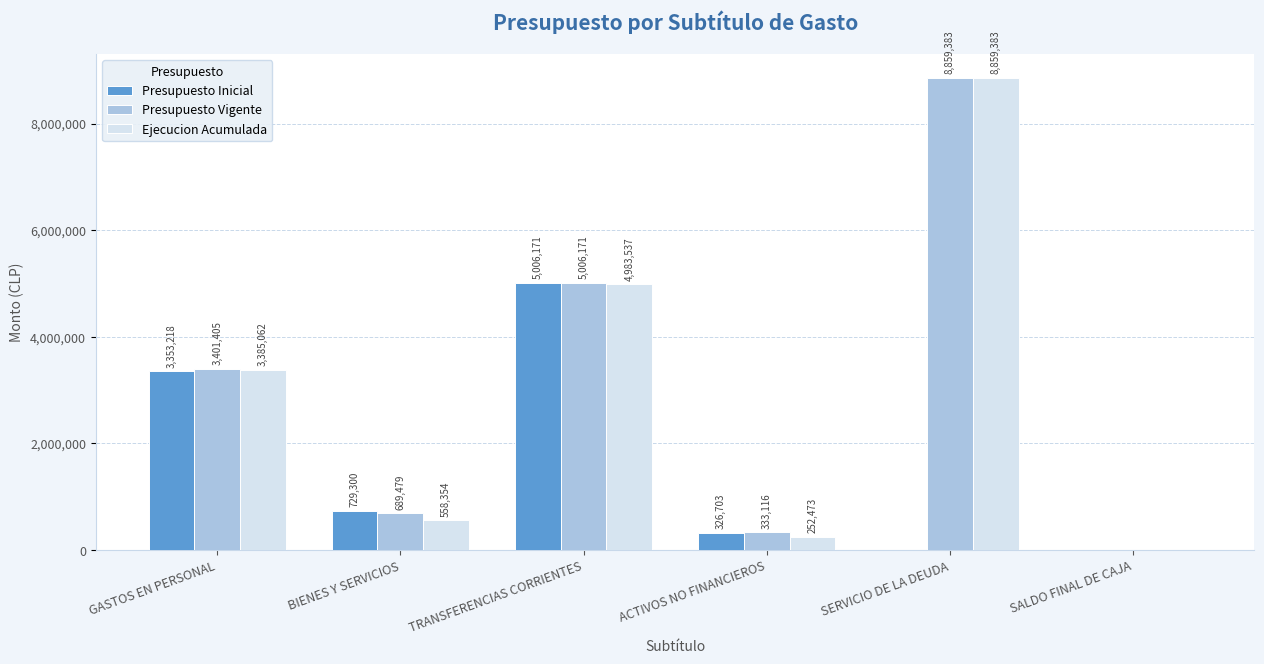

Reading left to right, transcribe all the data shown in this chart.

Presupuesto Inicial: GASTOS EN PERSONAL=3353218	BIENES Y SERVICIOS=729300	TRANSFERENCIAS CORRIENTES=5006171	ACTIVOS NO FINANCIEROS=326703	SERVICIO DE LA DEUDA=10	SALDO FINAL DE CAJA=1000
Presupuesto Vigente: GASTOS EN PERSONAL=3401405	BIENES Y SERVICIOS=689479	TRANSFERENCIAS CORRIENTES=5006171	ACTIVOS NO FINANCIEROS=333116	SERVICIO DE LA DEUDA=8859383	SALDO FINAL DE CAJA=1000
Ejecucion Acumulada: GASTOS EN PERSONAL=3385062	BIENES Y SERVICIOS=558354	TRANSFERENCIAS CORRIENTES=4983537	ACTIVOS NO FINANCIEROS=252473	SERVICIO DE LA DEUDA=8859383	SALDO FINAL DE CAJA=0